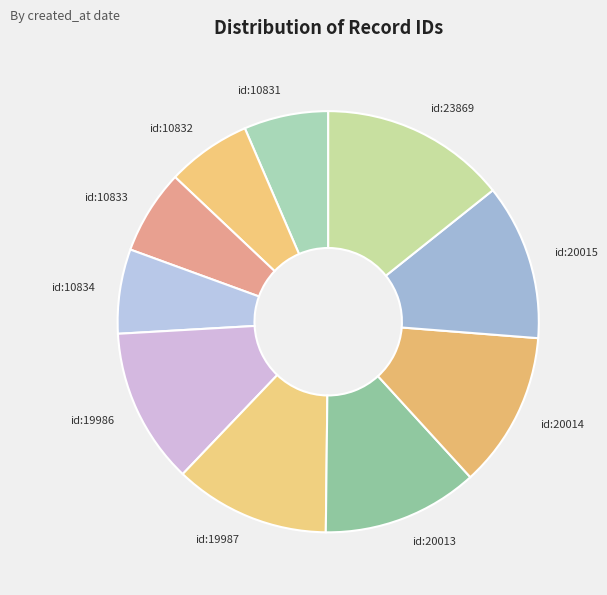

True or false: id:10834 accounts for 6% of the total.

True